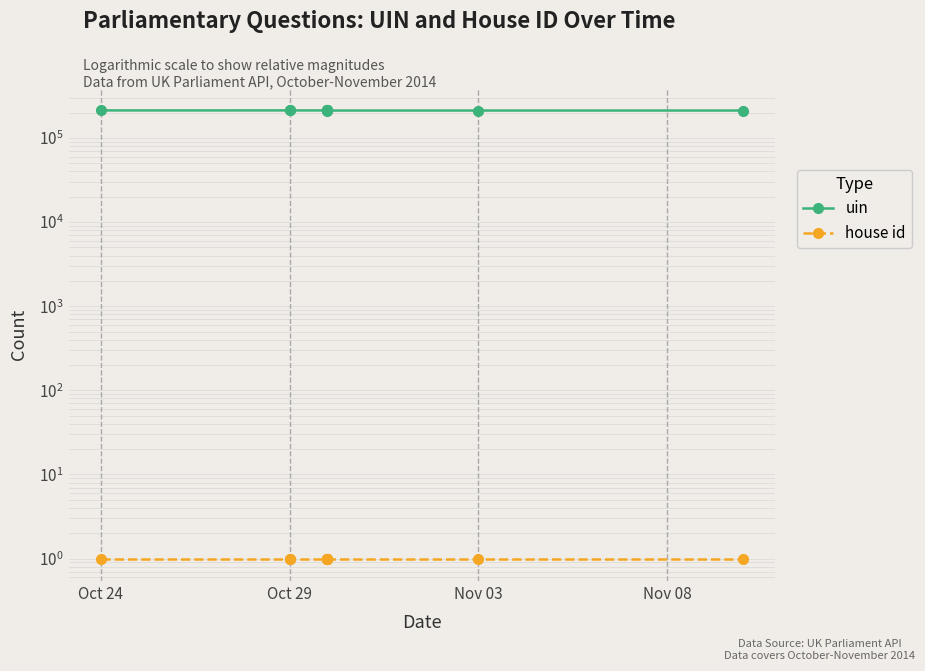

How many data points in uin are less than 212020?

5